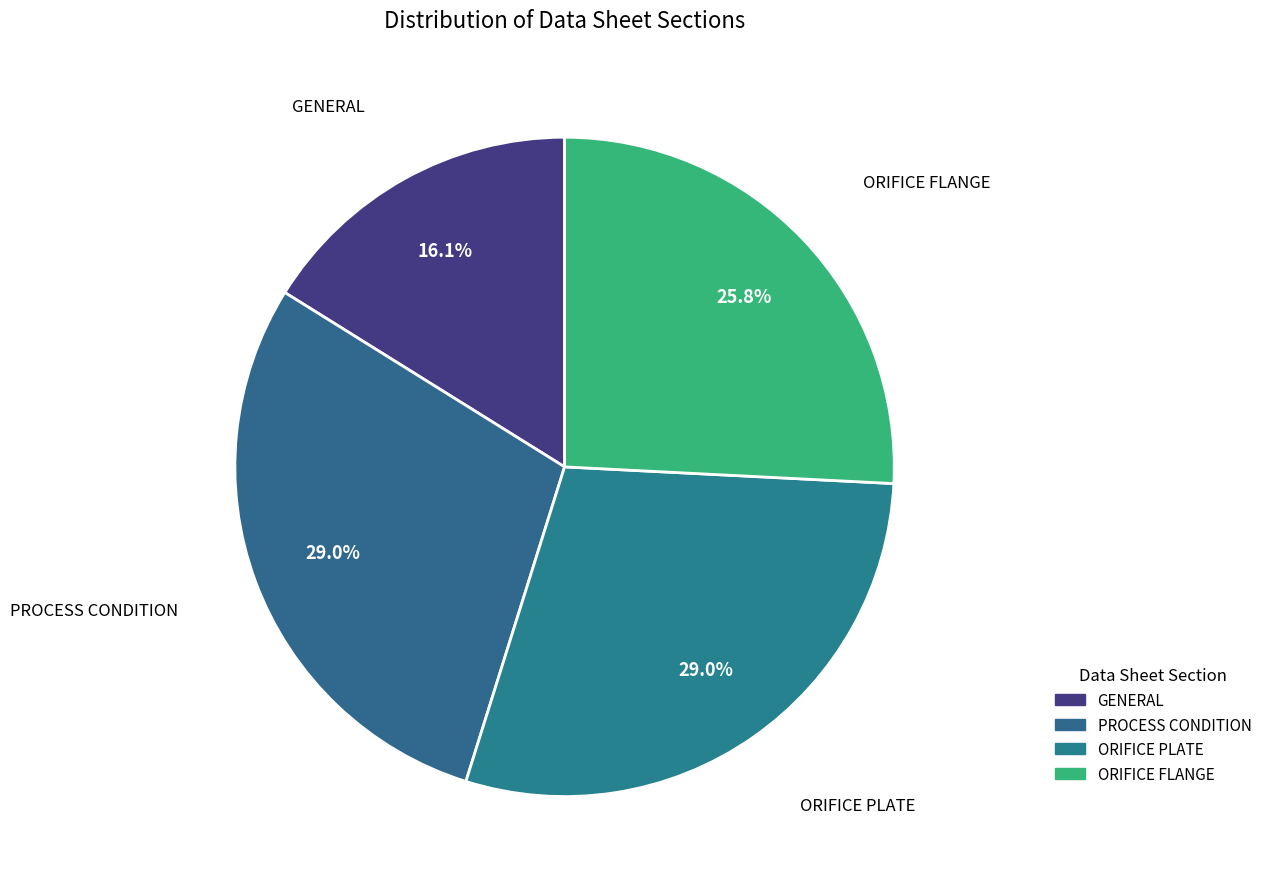

Count the number of slices in the pie.

4